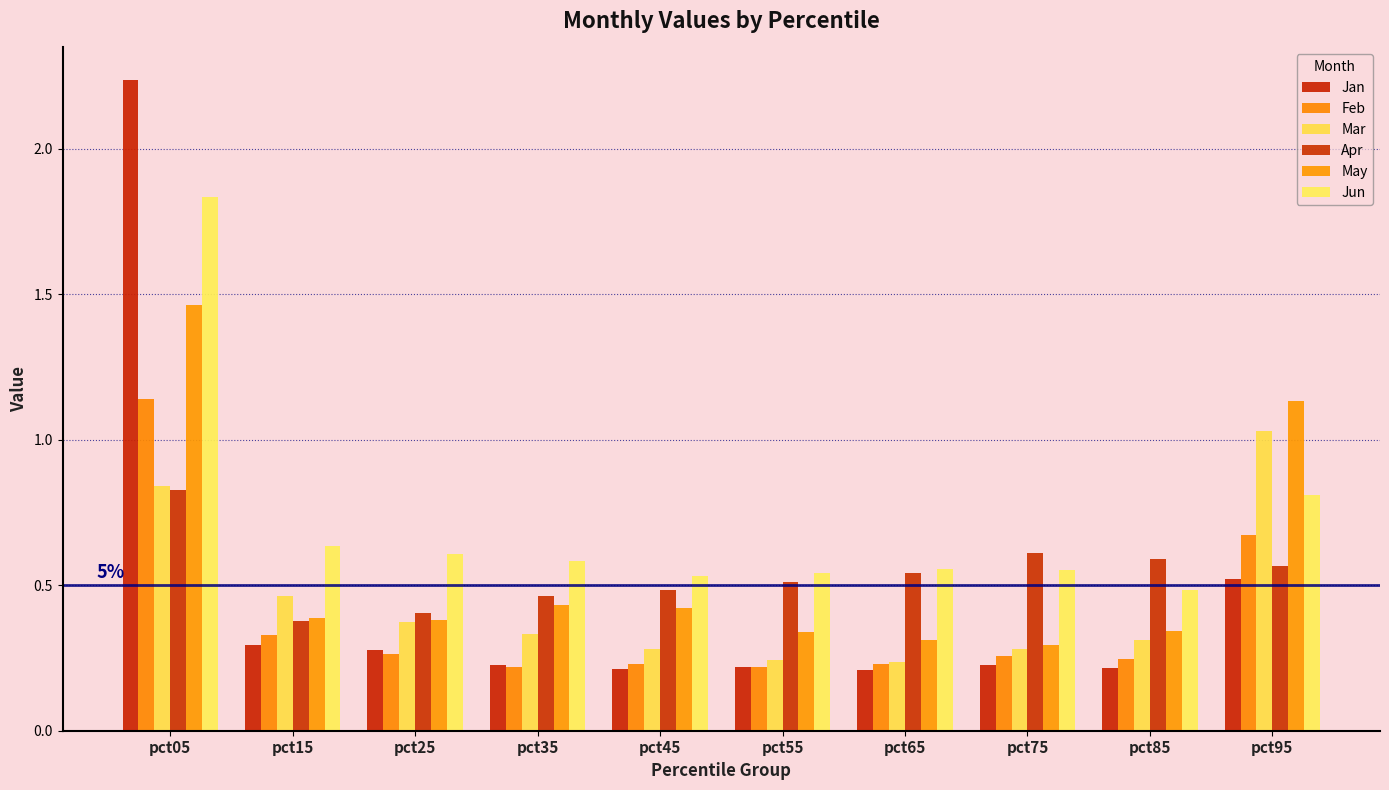

Rank the series by their maximum value, from lowest to highest.

Apr, Mar, Feb, May, Jun, Jan